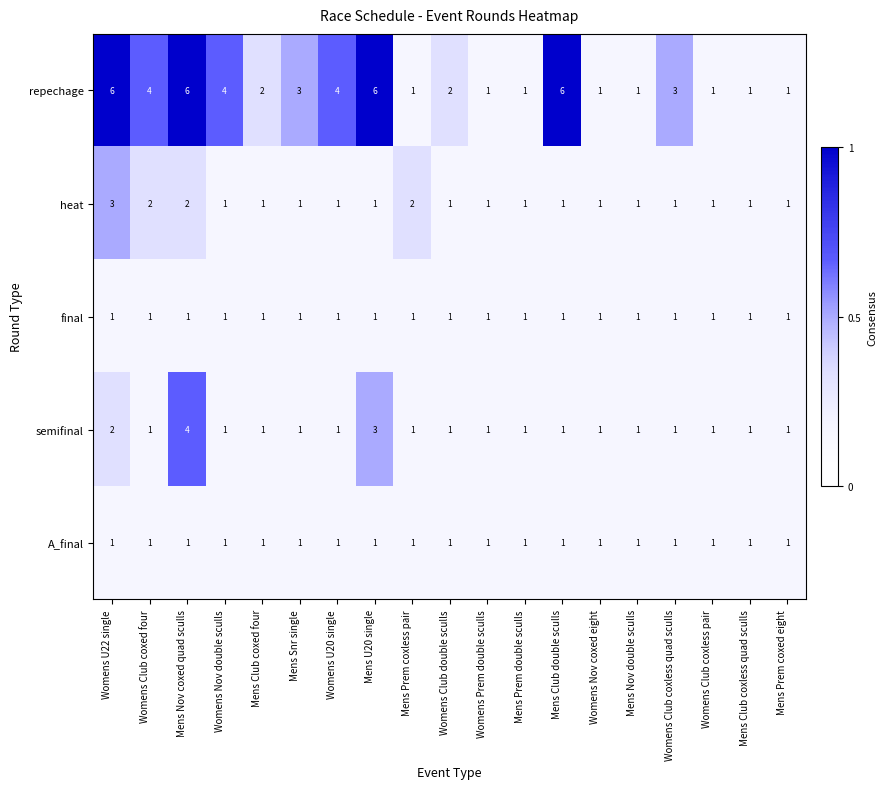

At how many categories does at least one series exceed 5?

4